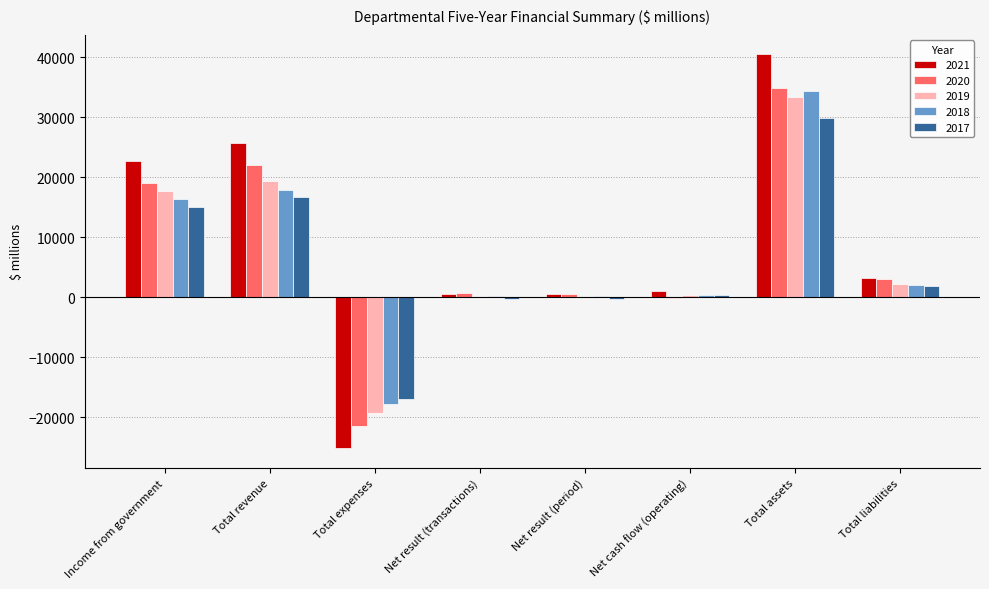

Which series has the largest total across all categories?

2021